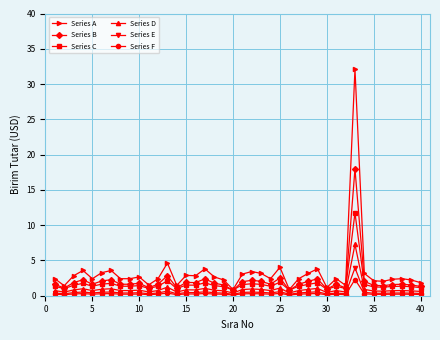

What is the difference between the maximum and second lowest values in the Series A series?

31.2